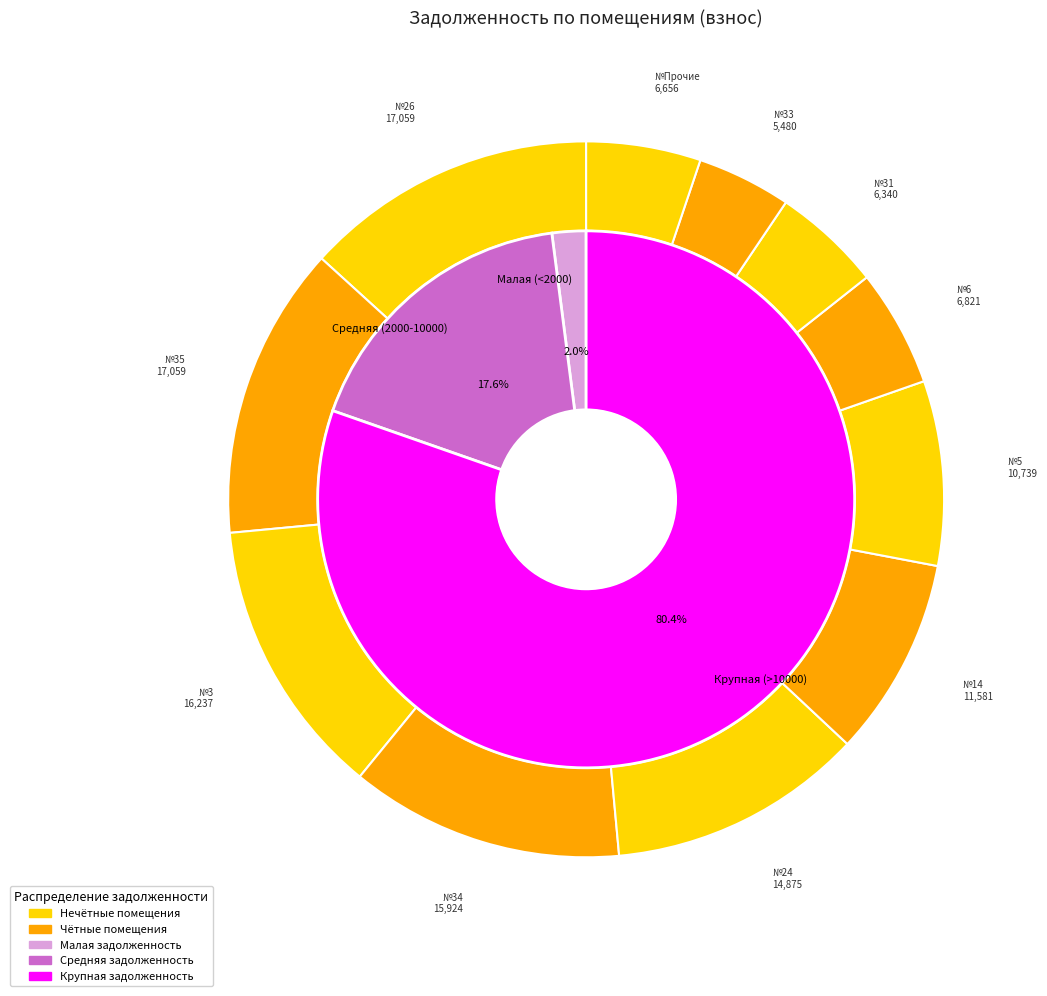

What is the change in value from 14 to 34?

+4342.9